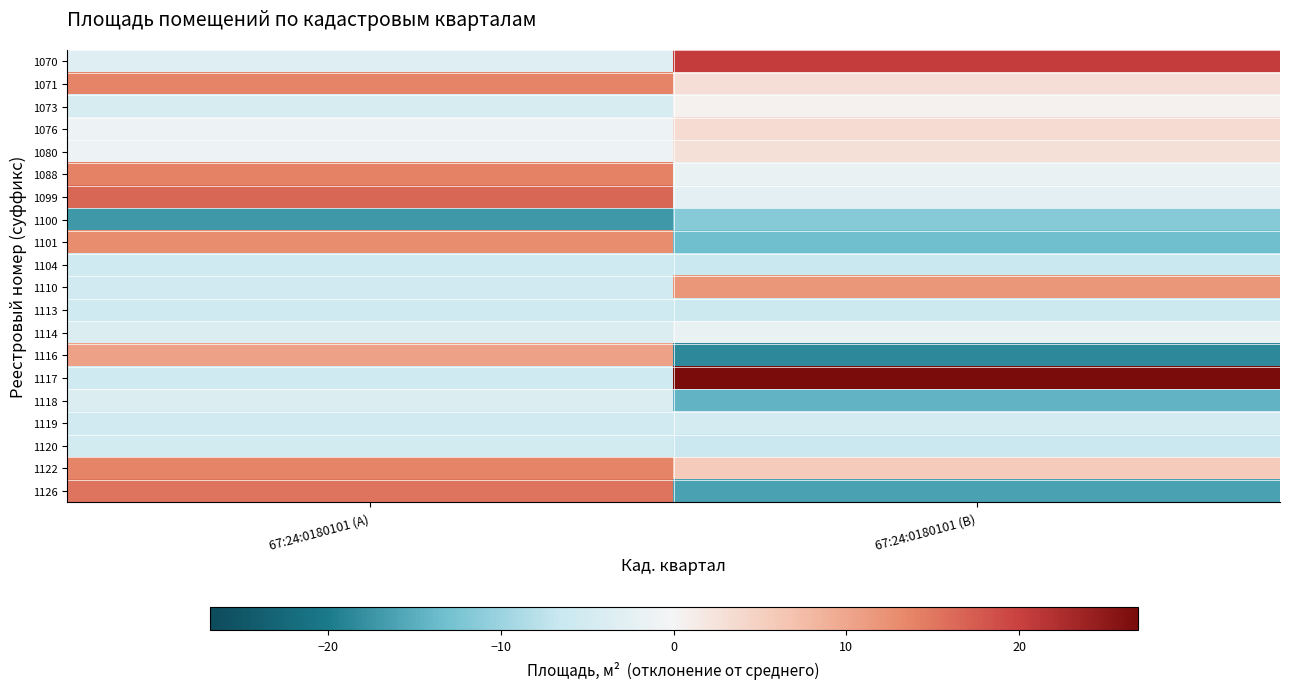

At which category is the sum across all series the highest?

67:24:0180101 (A)